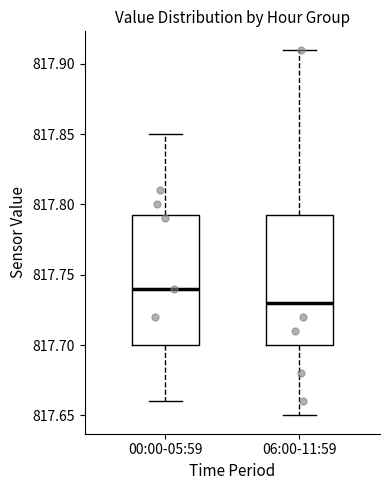

Reading left to right, read every box against the y-axis: the position of its median line, the range the box covers, and the ends of its whiskers. The values are not printed on the chart, so give them approximately, as read against the axis.

00:00-05:59: median 817.740, box 817.700 to 817.795, whiskers 817.660 to 817.850
06:00-11:59: median 817.730, box 817.700 to 817.795, whiskers 817.650 to 817.910